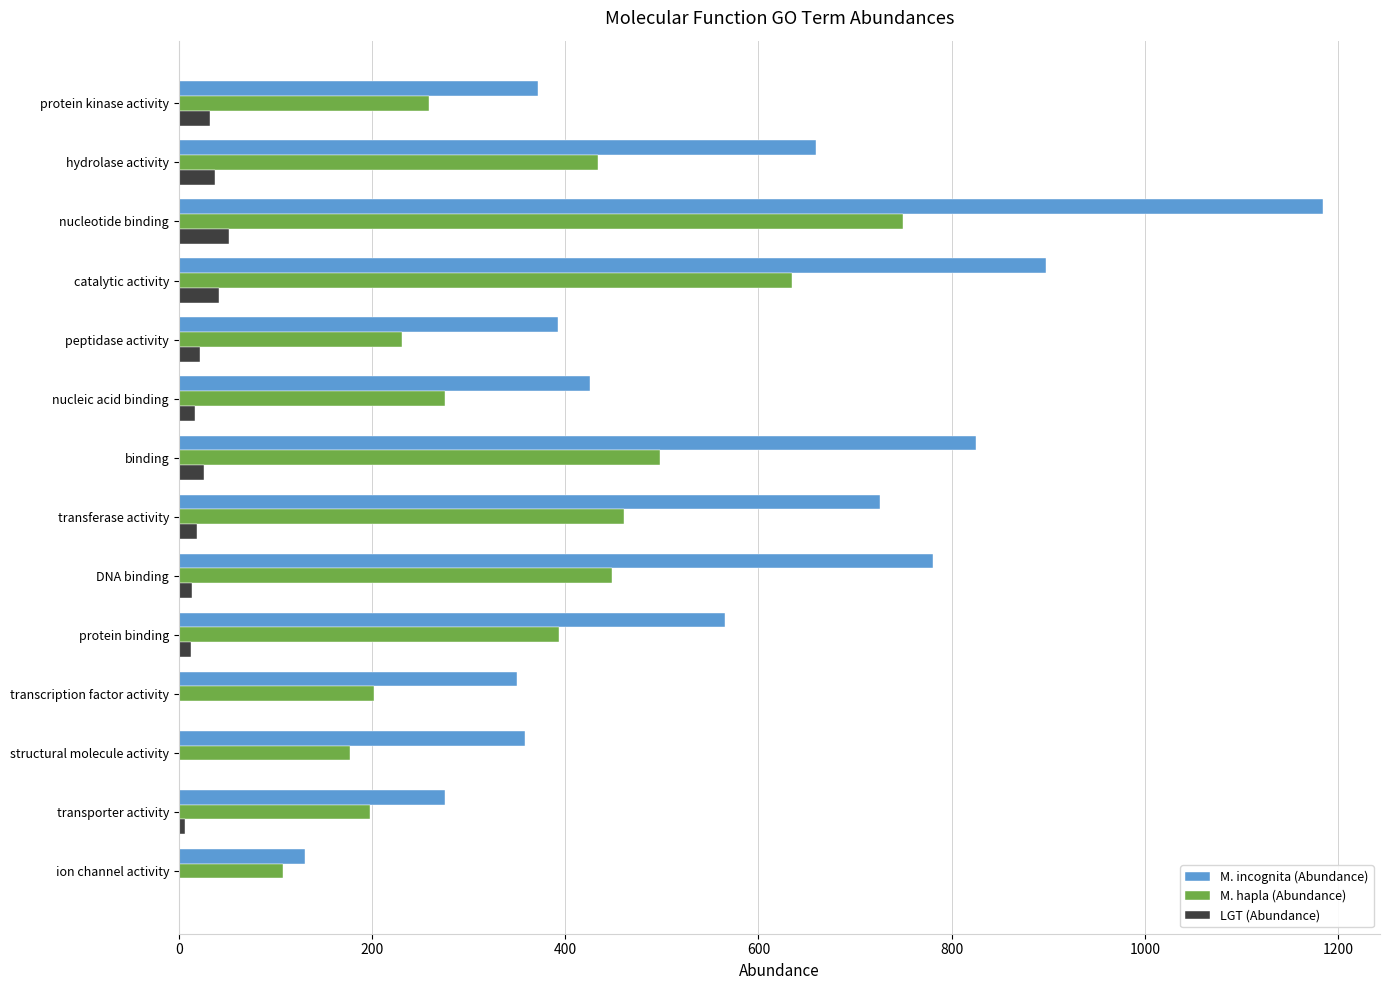

Is it true that M. hapla (Abundance) equals 177 at structural molecule activity?

True